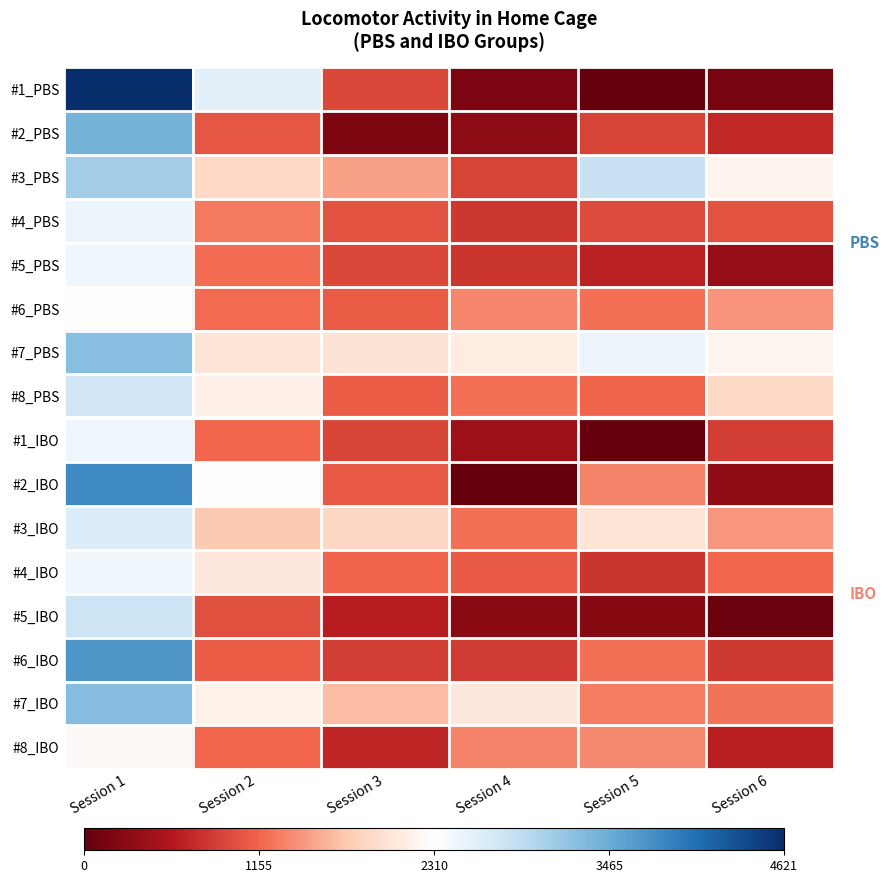

Reading left to right, transcribe all the data shown in this chart.

#1_PBS: Session 1=1.0	Session 2=0.1	Session 3=-0.6	Session 4=-0.9	Session 5=-1.0	Session 6=-0.9
#2_PBS: Session 1=0.5	Session 2=-0.5	Session 3=-0.9	Session 4=-0.9	Session 5=-0.6	Session 6=-0.7
#3_PBS: Session 1=0.3	Session 2=-0.2	Session 3=-0.4	Session 4=-0.6	Session 5=0.2	Session 6=-0.1
#4_PBS: Session 1=0.1	Session 2=-0.5	Session 3=-0.6	Session 4=-0.6	Session 5=-0.6	Session 6=-0.6
#5_PBS: Session 1=0.1	Session 2=-0.5	Session 3=-0.6	Session 4=-0.7	Session 5=-0.7	Session 6=-0.8
#6_PBS: Session 1=-0.0	Session 2=-0.5	Session 3=-0.5	Session 4=-0.4	Session 5=-0.5	Session 6=-0.4
#7_PBS: Session 1=0.4	Session 2=-0.1	Session 3=-0.1	Session 4=-0.1	Session 5=0.1	Session 6=-0.1
#8_PBS: Session 1=0.2	Session 2=-0.1	Session 3=-0.5	Session 4=-0.5	Session 5=-0.5	Session 6=-0.2
#1_IBO: Session 1=0.1	Session 2=-0.5	Session 3=-0.6	Session 4=-0.8	Session 5=-1.0	Session 6=-0.6
#2_IBO: Session 1=0.6	Session 2=0.0	Session 3=-0.5	Session 4=-1.0	Session 5=-0.4	Session 6=-0.9
#3_IBO: Session 1=0.1	Session 2=-0.3	Session 3=-0.2	Session 4=-0.5	Session 5=-0.1	Session 6=-0.4
#4_IBO: Session 1=0.1	Session 2=-0.1	Session 3=-0.5	Session 4=-0.5	Session 5=-0.7	Session 6=-0.5
#5_IBO: Session 1=0.2	Session 2=-0.6	Session 3=-0.7	Session 4=-0.9	Session 5=-0.9	Session 6=-1.0
#6_IBO: Session 1=0.6	Session 2=-0.5	Session 3=-0.6	Session 4=-0.6	Session 5=-0.5	Session 6=-0.6
#7_IBO: Session 1=0.4	Session 2=-0.1	Session 3=-0.3	Session 4=-0.1	Session 5=-0.4	Session 6=-0.5
#8_IBO: Session 1=-0.0	Session 2=-0.5	Session 3=-0.7	Session 4=-0.4	Session 5=-0.4	Session 6=-0.7